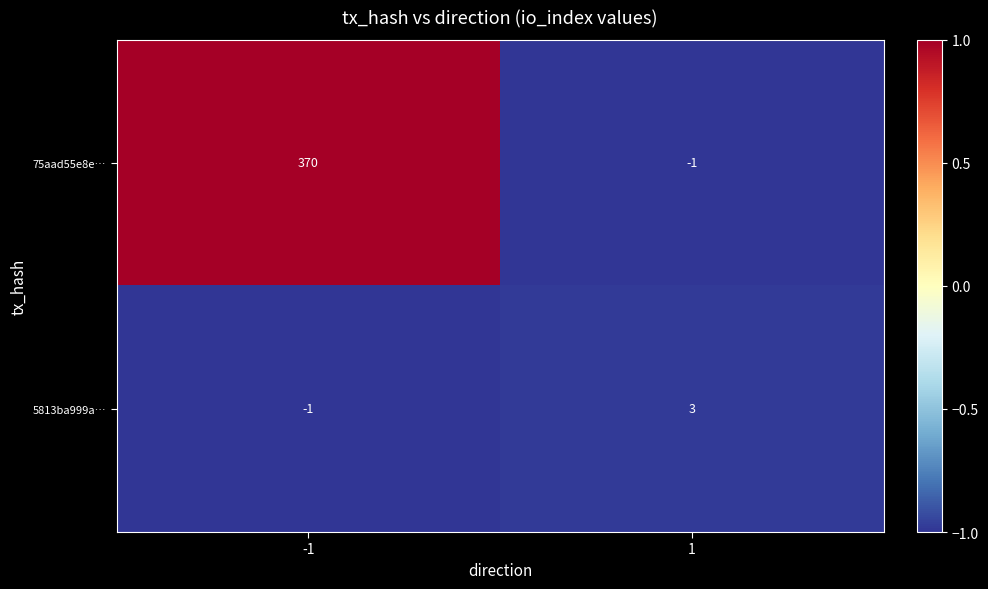

How many data points in 75aad55e8e… are less than 370?

1